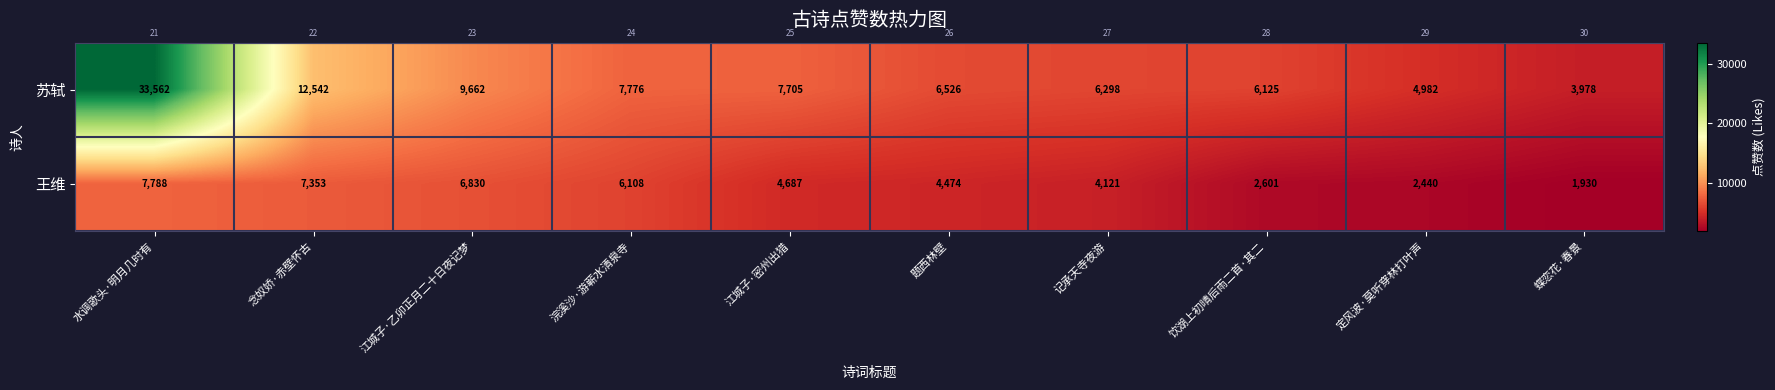

What is the sum of all 苏轼 values?

99156